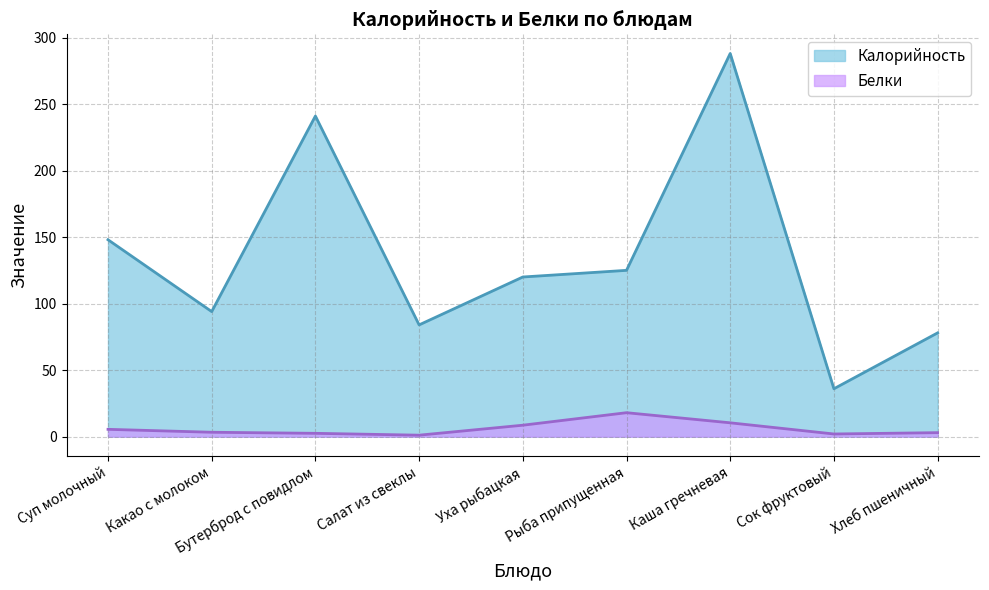

How many lines are shown in the chart?

2